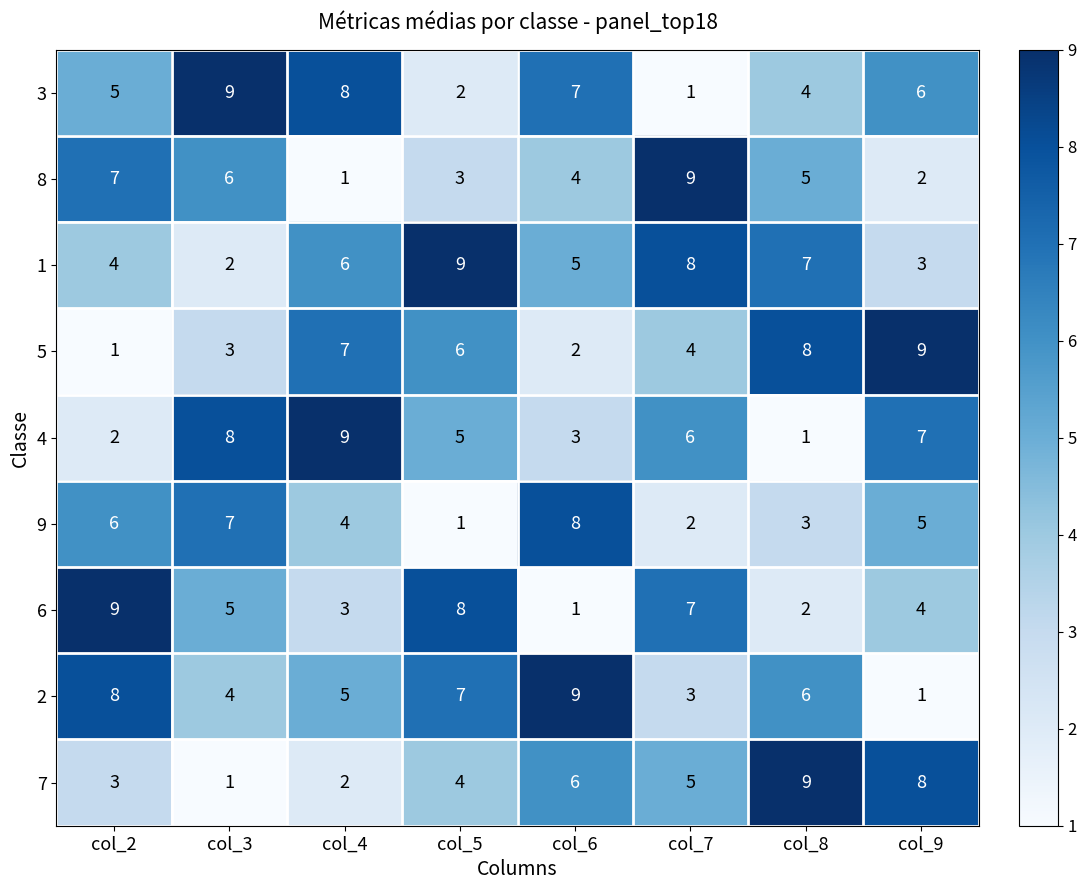

True or false: 3 has a value of 0 at col_7.

False